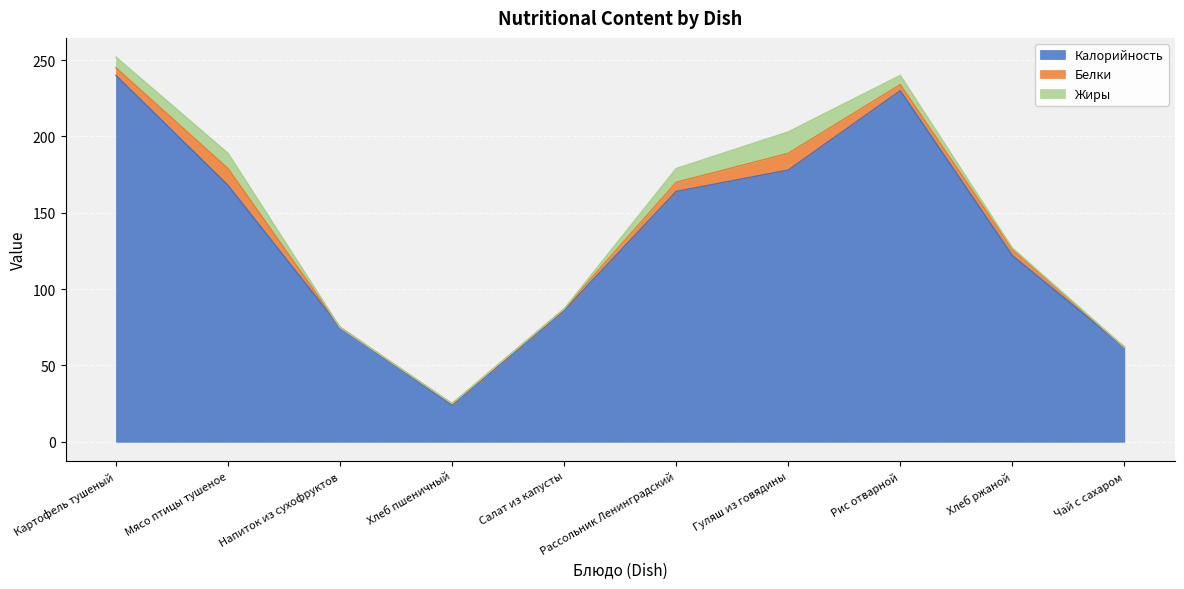

How many values in the Белки series exceed 4?

4